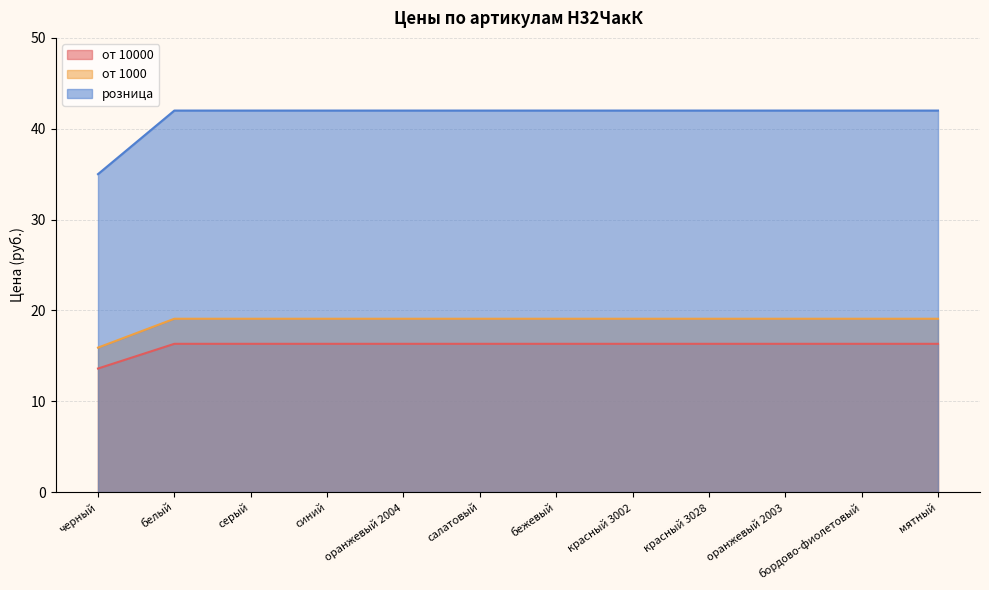

What is the difference between the second highest and minimum values in the от 1000 series?

3.2